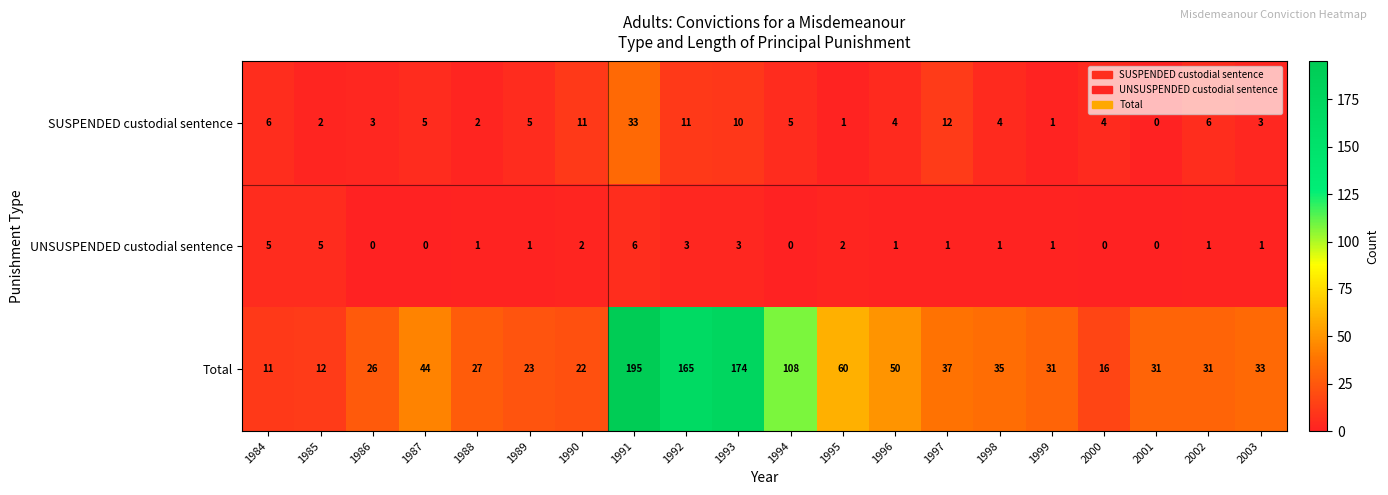

At 2000, list the series in order from smallest to largest.

UNSUSPENDED custodial sentence, SUSPENDED custodial sentence, Total